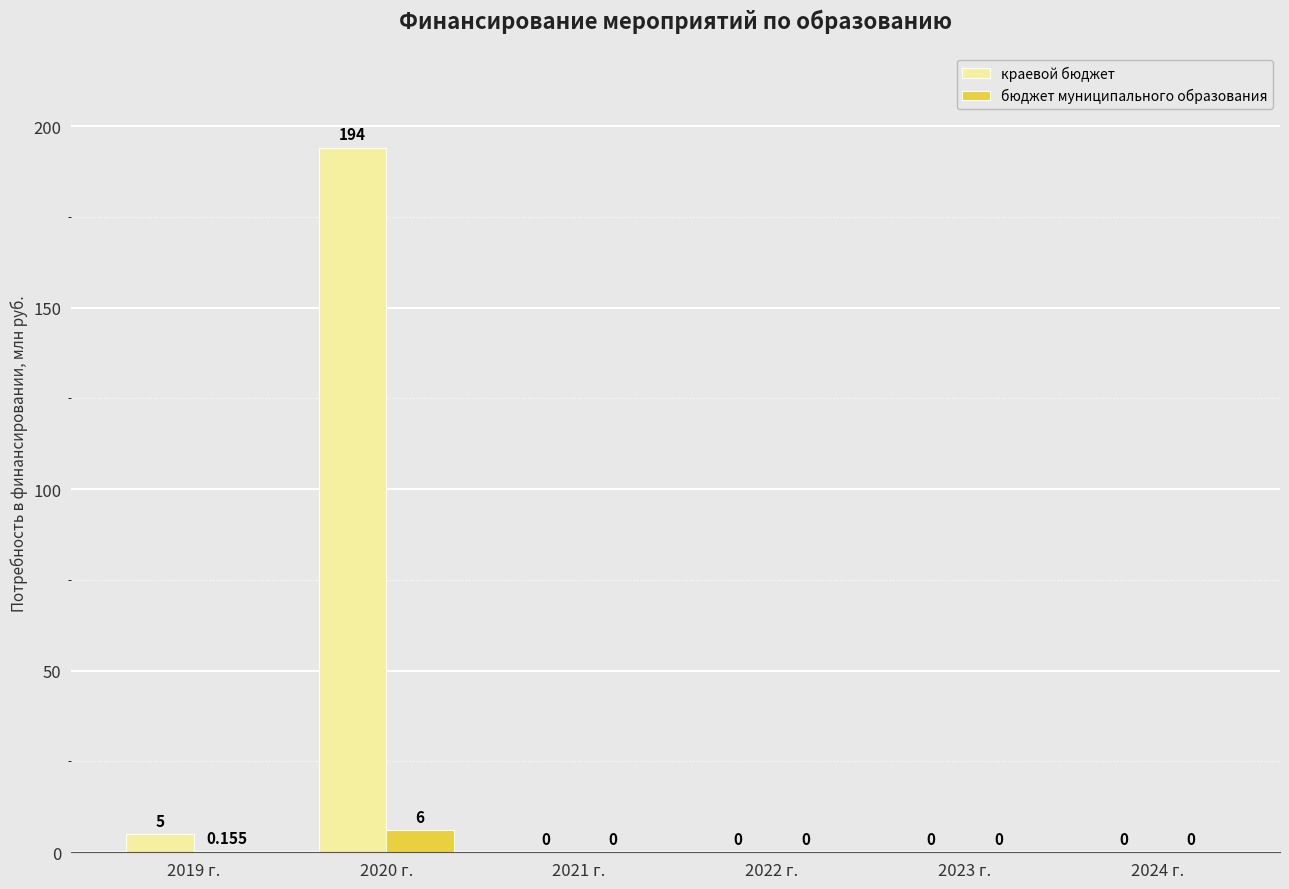

Count the number of categories in the chart.

6